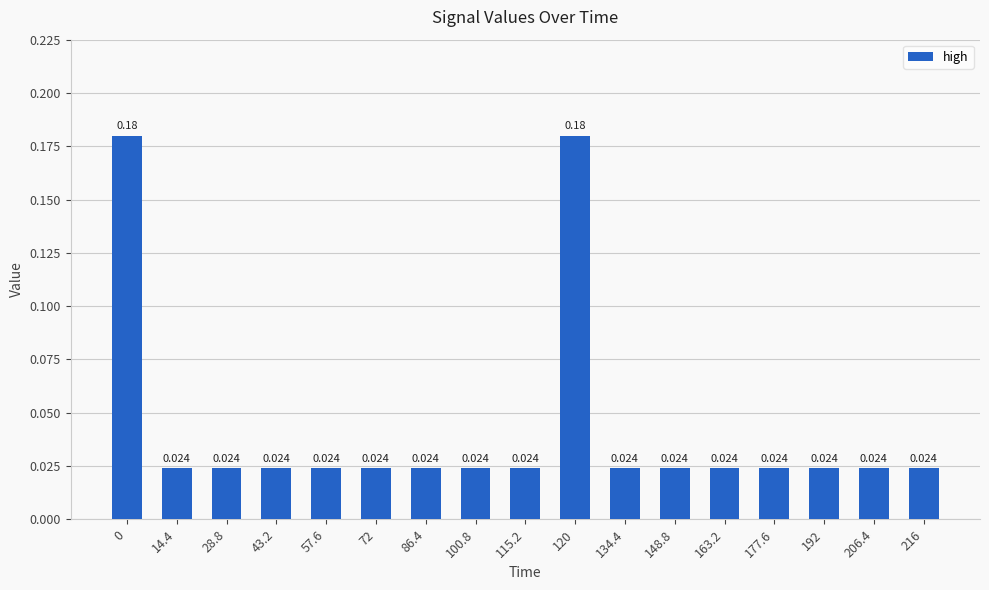

What is the sum of all values?

0.7